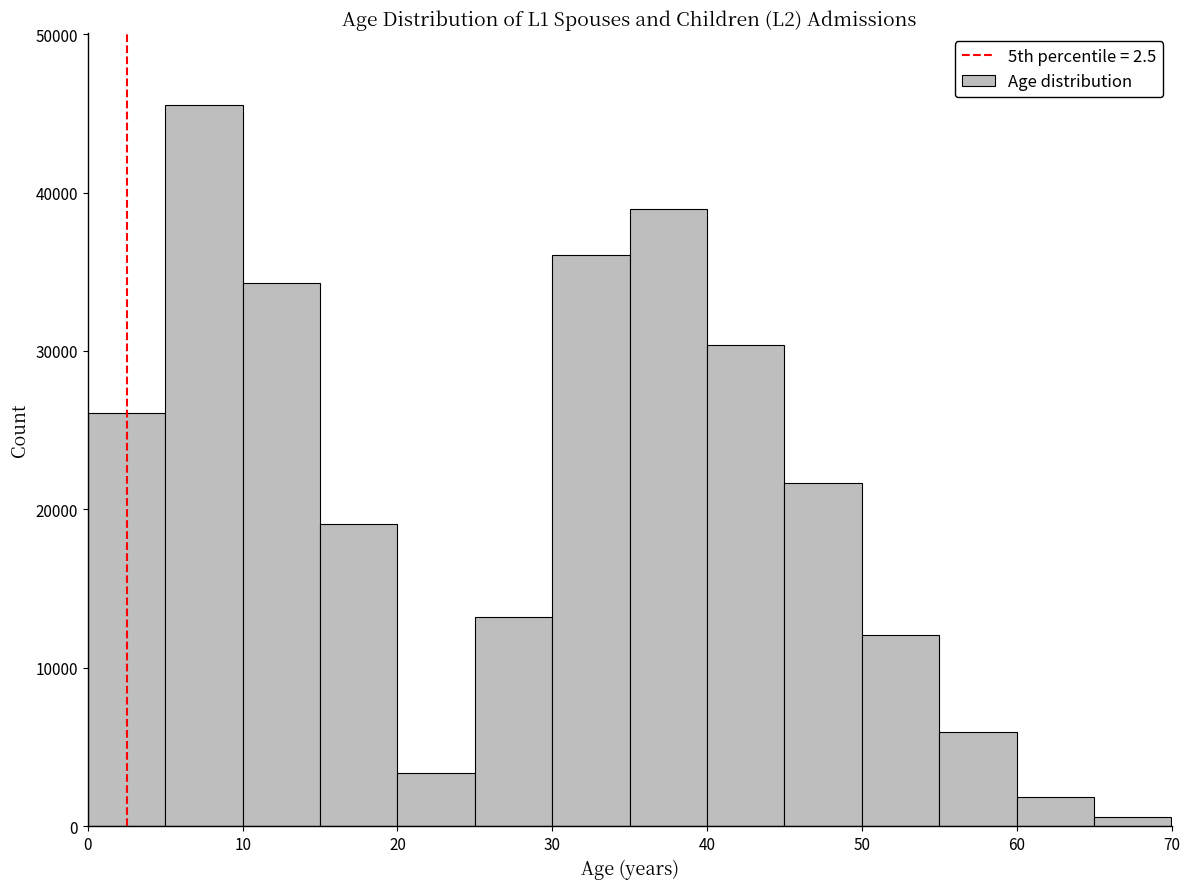

Over which range of the x-axis is the bar tallest?

5 to 10